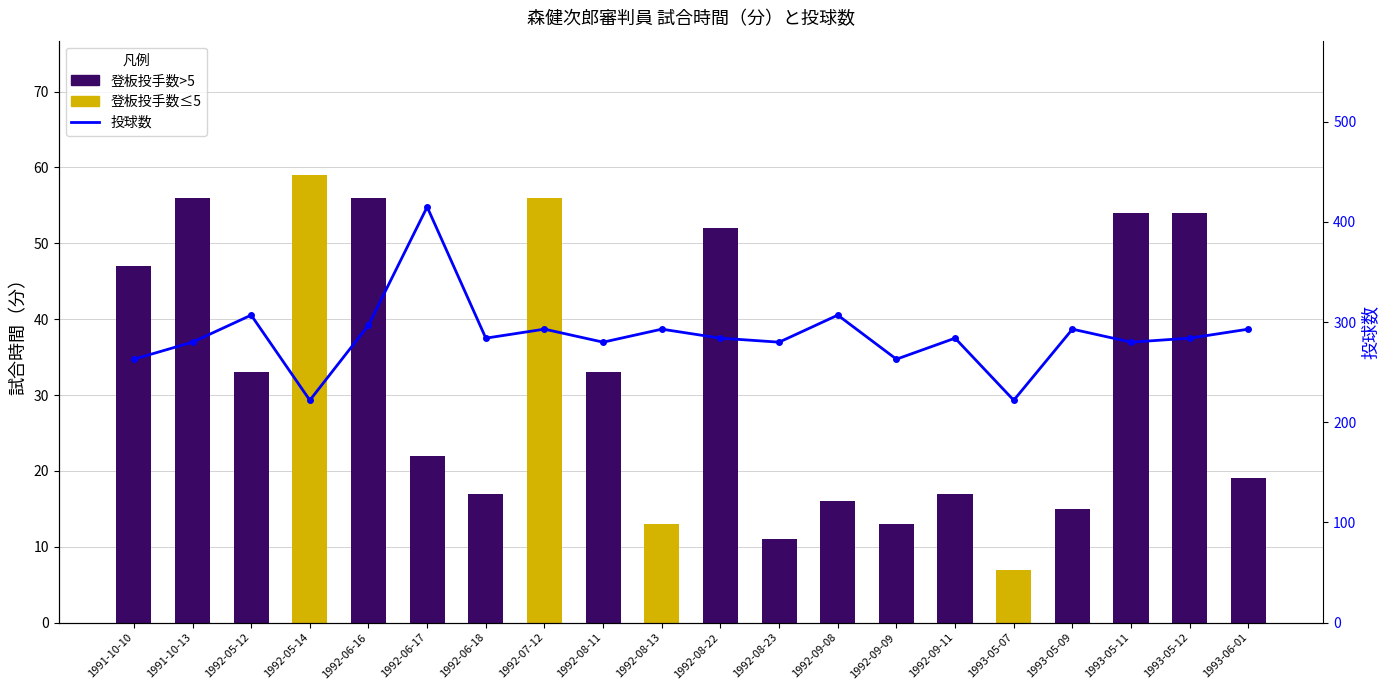

Rank the categories by value from highest to lowest.

1992-06-17, 1992-05-12, 1992-09-08, 1992-06-16, 1992-07-12, 1992-08-13, 1993-05-09, 1993-06-01, 1992-06-18, 1992-08-22, 1992-09-11, 1993-05-12, 1991-10-13, 1992-08-11, 1992-08-23, 1993-05-11, 1991-10-10, 1992-09-09, 1992-05-14, 1993-05-07